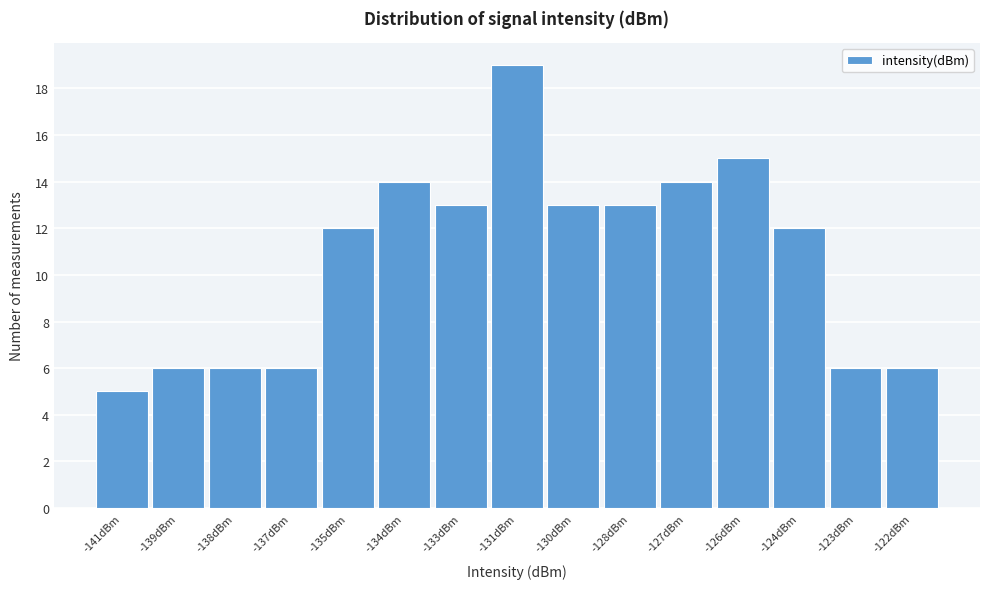

Reading right to left, list all the values displayed in this chart.

6	6	12	15	14	13	13	19	13	14	12	6	6	6	5